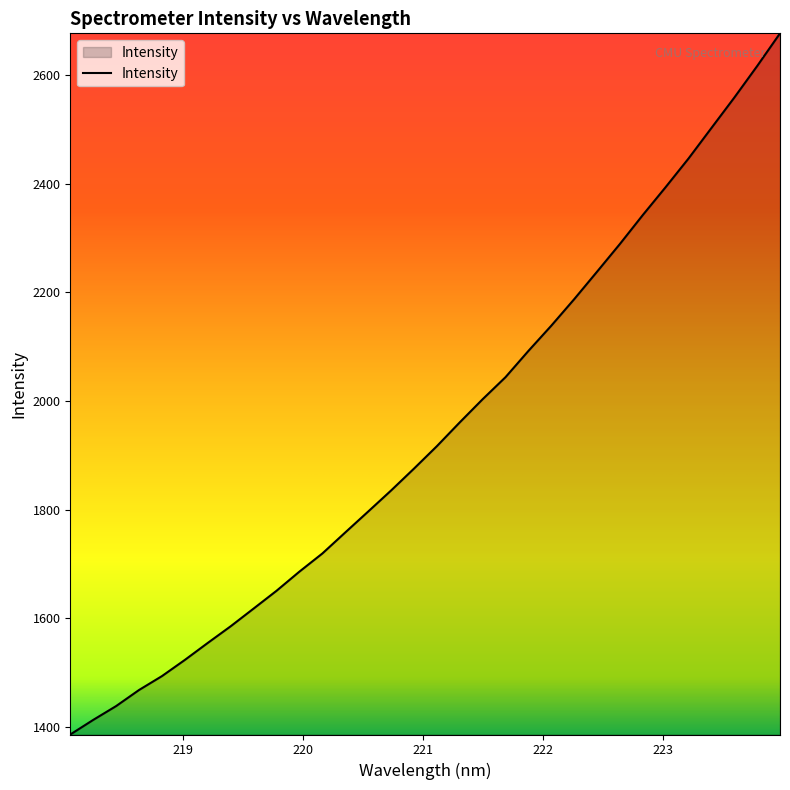

What is the difference between the maximum and minimum values?

1290.3